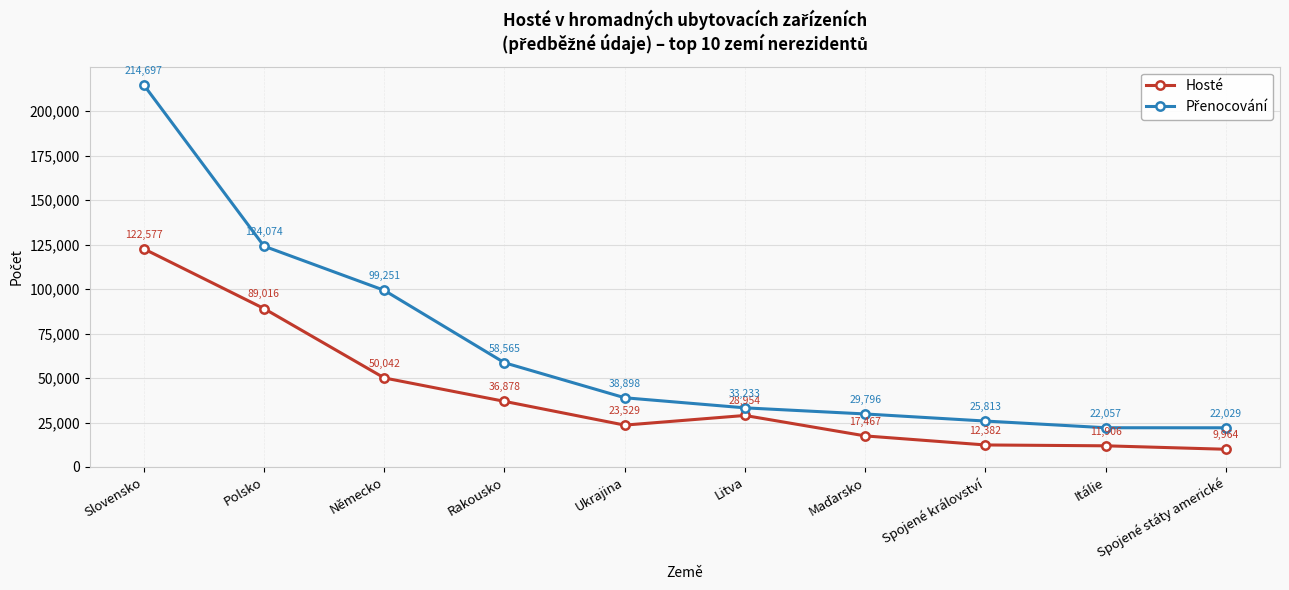

Count the number of data series in this chart.

2